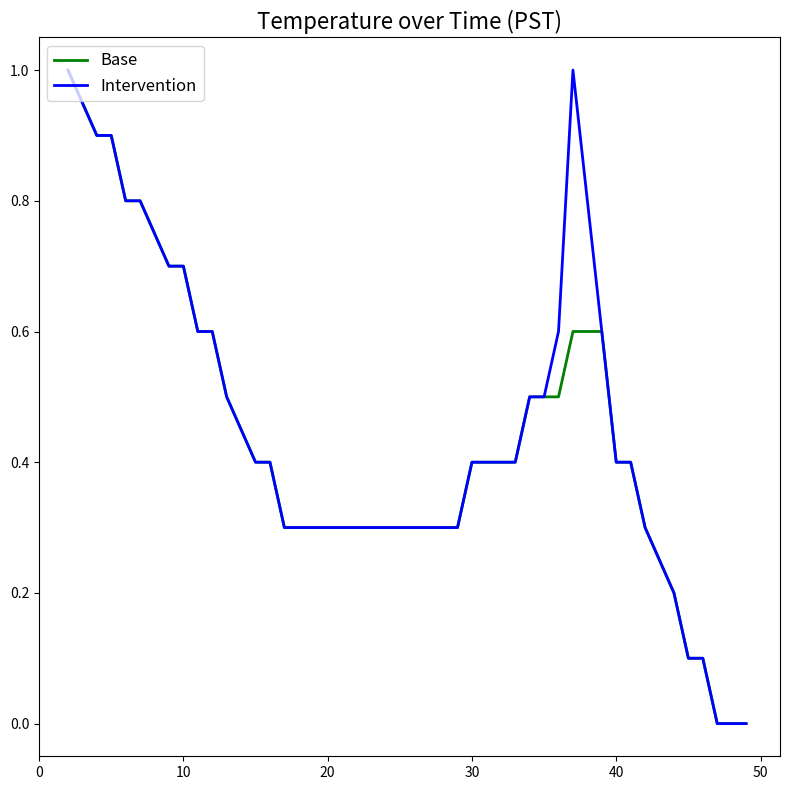

What is the maximum value for Intervention?

1.0